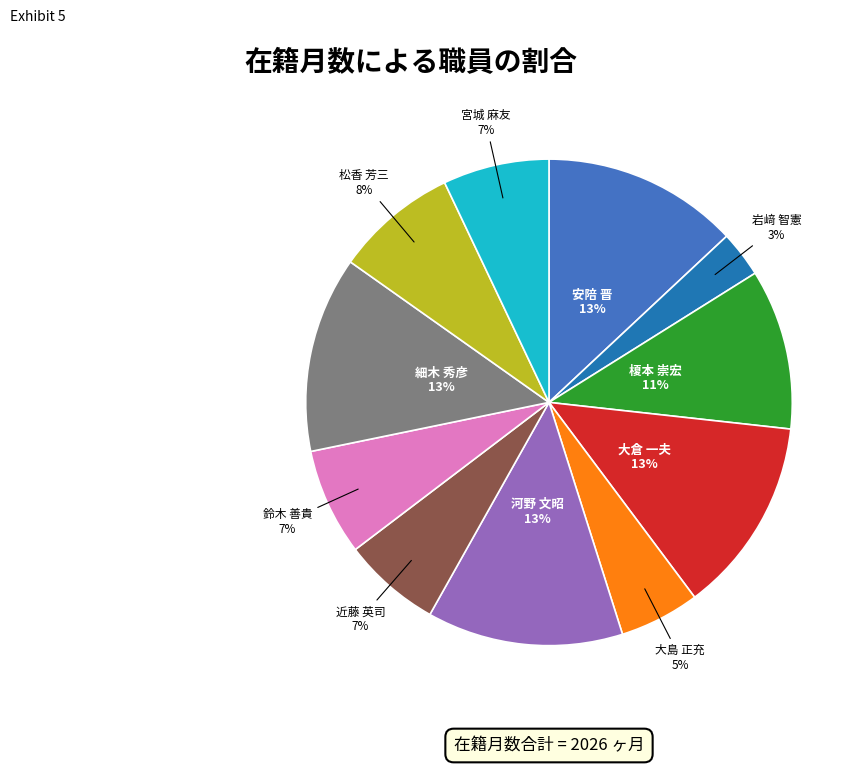

Which category has the smallest portion of the pie?

岩﨑 智憲